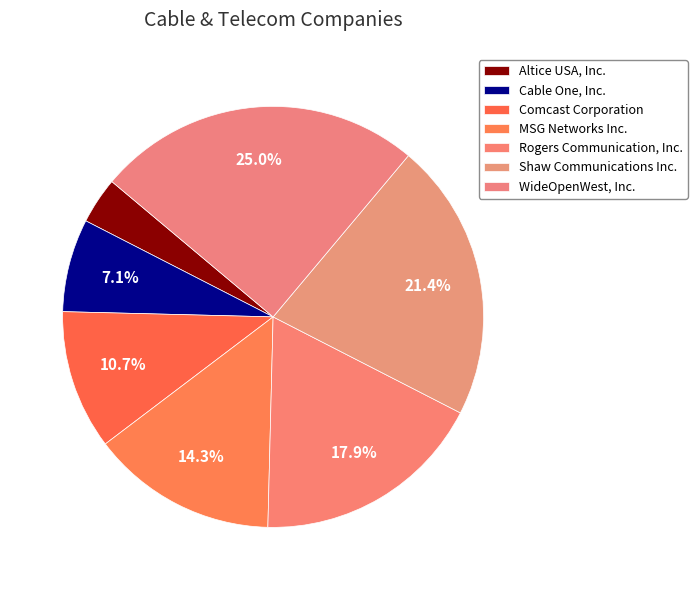

Which category has the smallest portion of the pie?

Altice USA, Inc.